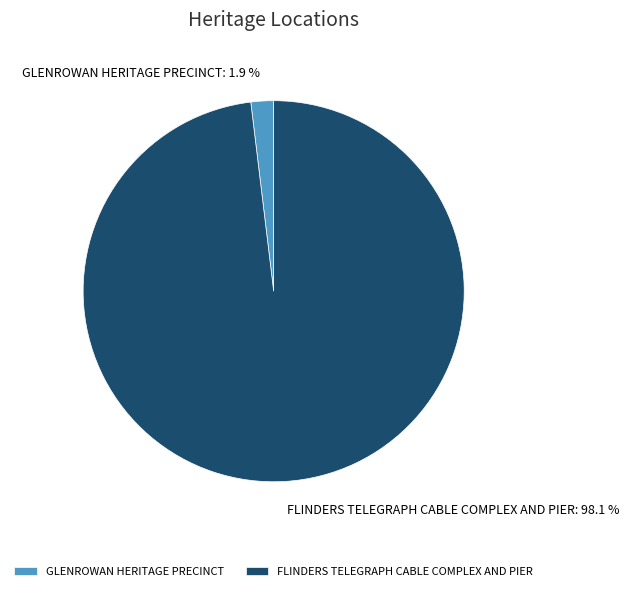

To the nearest percent, what is the difference between the GLENROWAN HERITAGE PRECINCT and FLINDERS TELEGRAPH CABLE COMPLEX AND PIER slice percentages?

96%